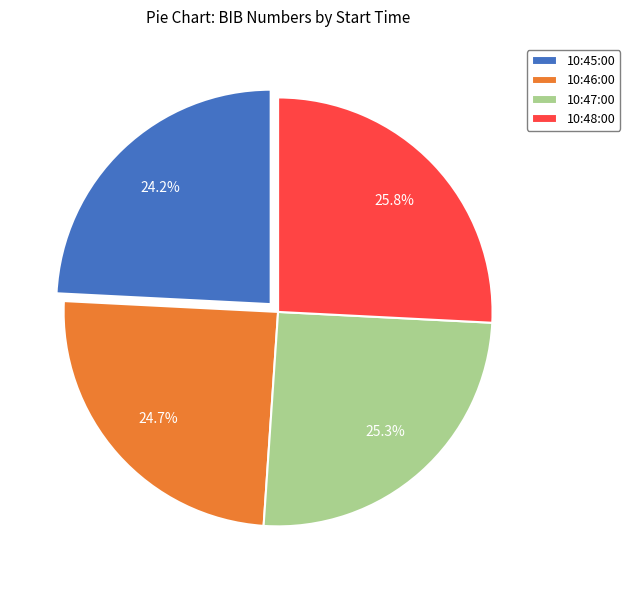

Does any single category account for the majority?

No